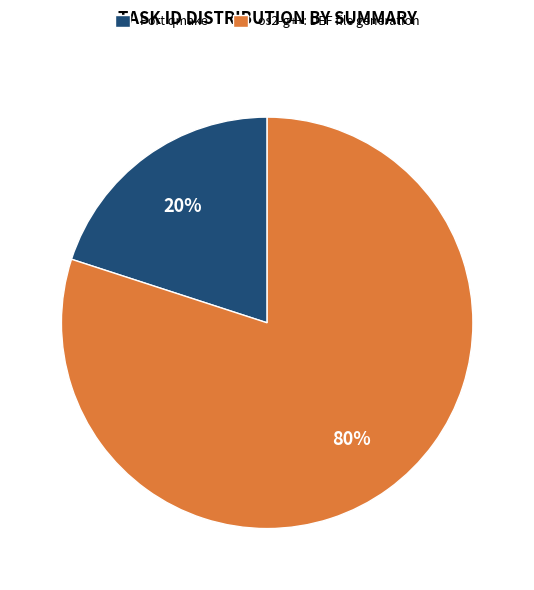

To the nearest percent, what percentage of the pie is os2-g++: DEF file generation?

80%